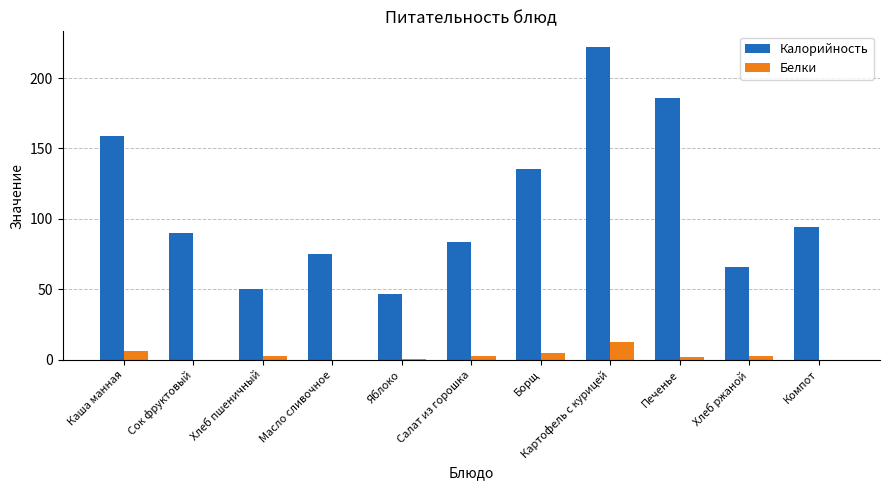

Are the bars horizontal?

No